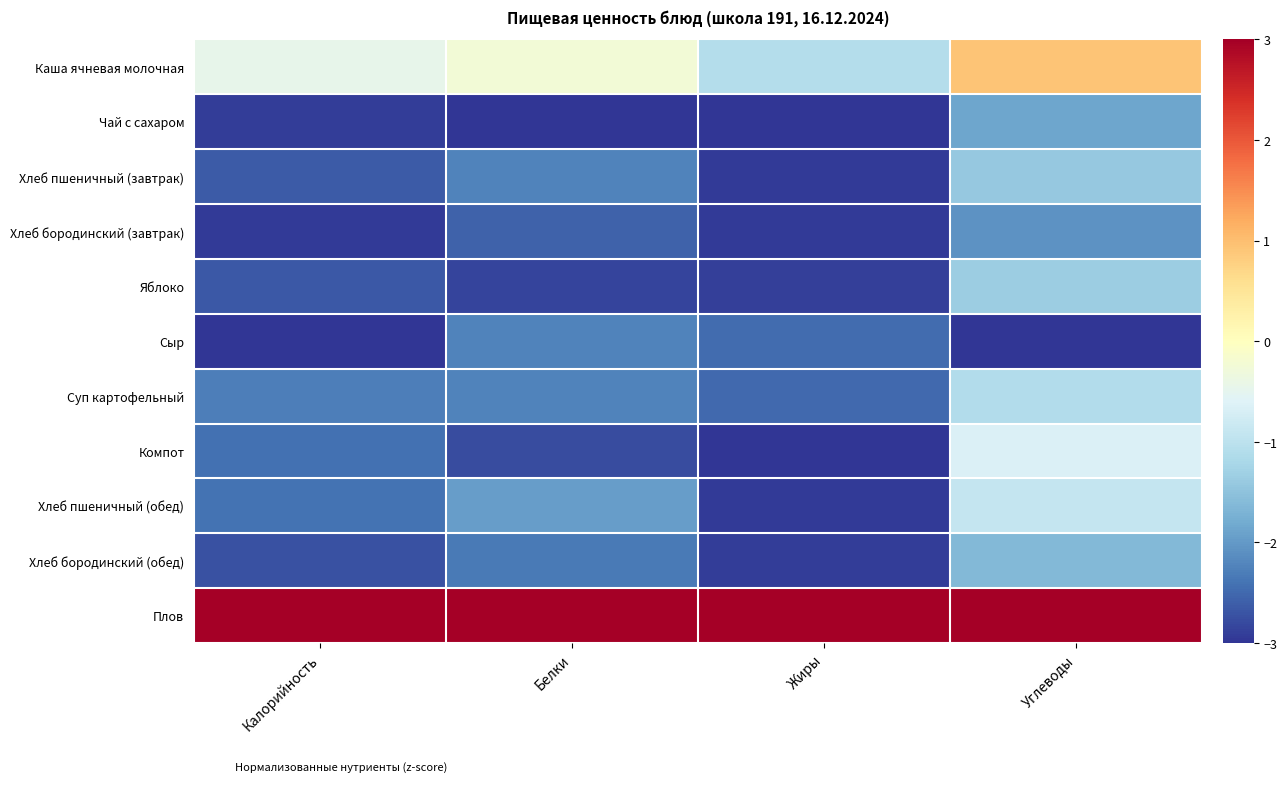

Which label corresponds to the largest value in the chart?

Калорийность